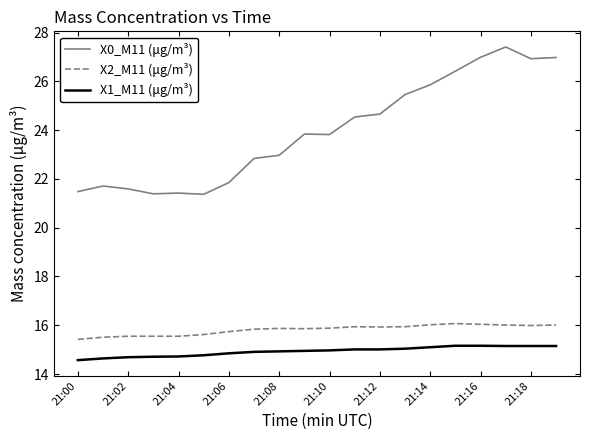

Which series has the widest spread of values?

X0_M11 (μg/m³)